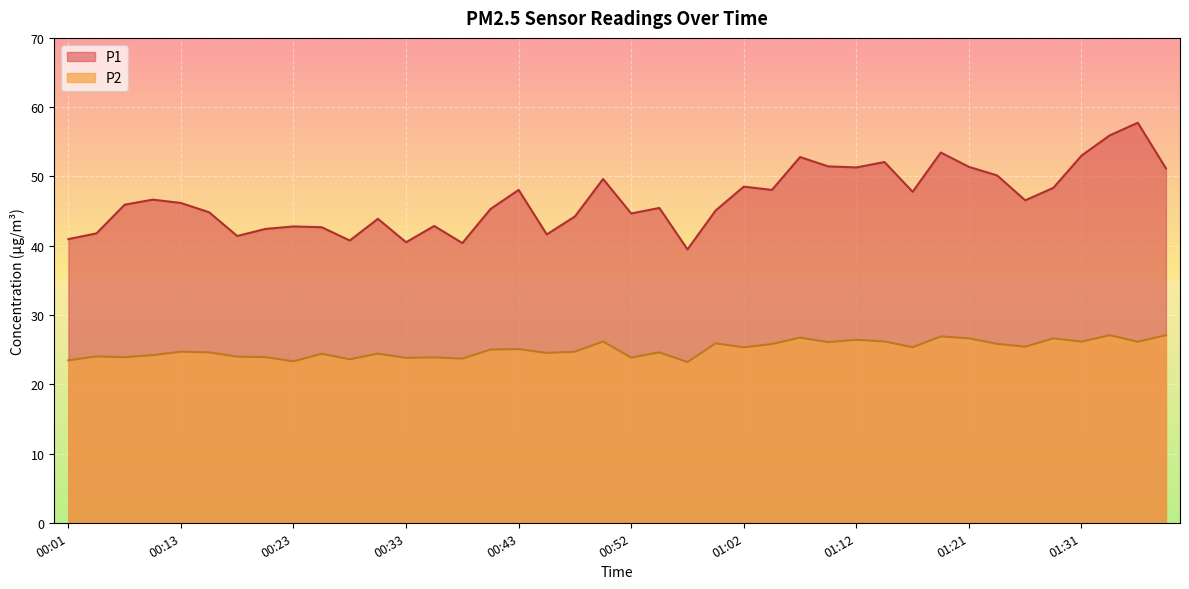

True or false: P1 and P2 cross at least once.

False